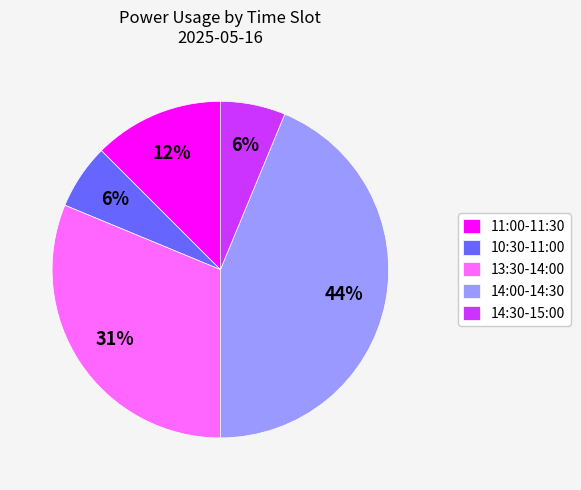

Which slice is the largest?

14:00-14:30